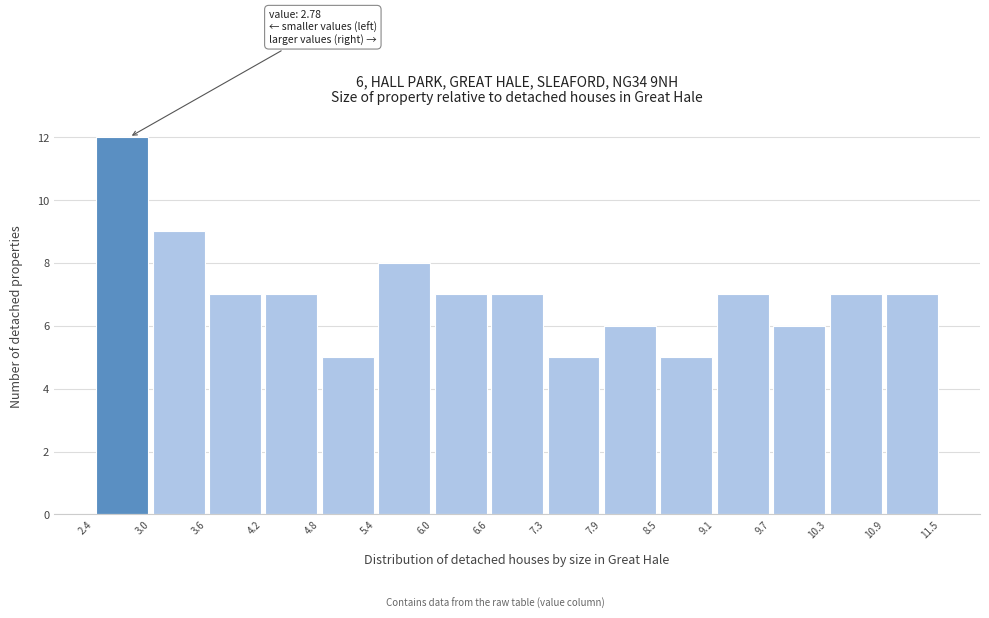

Over which range of the x-axis is the bar tallest?

2.4 to 3.0